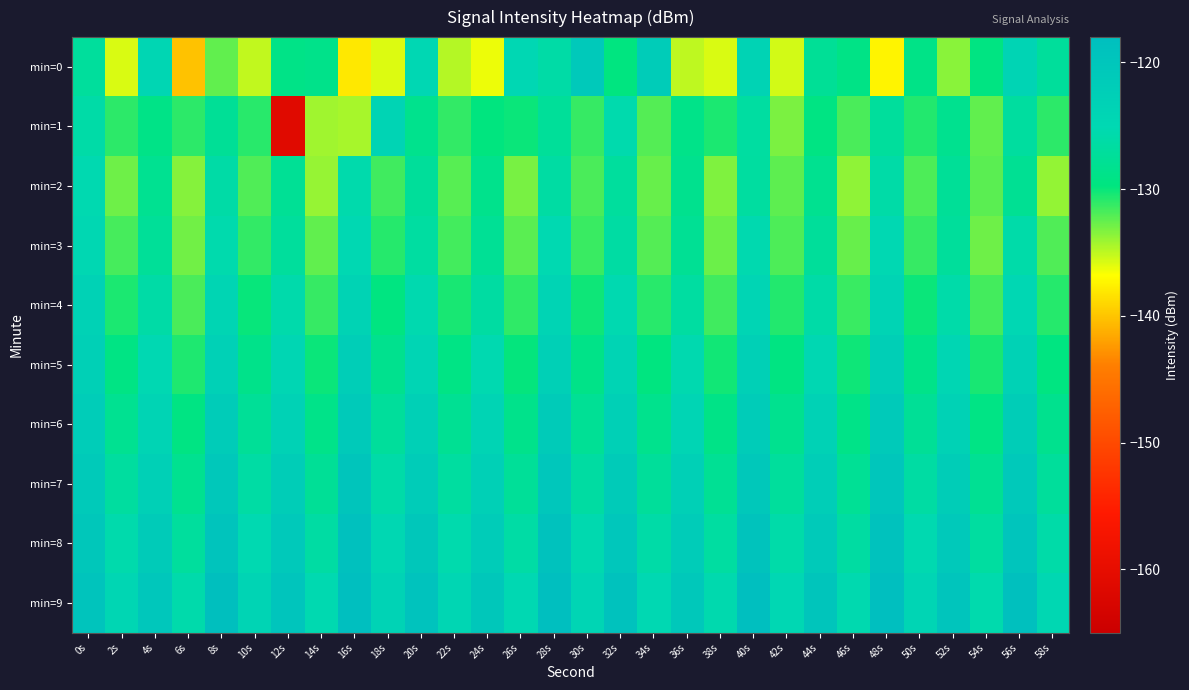

Count the number of data series in this chart.

10